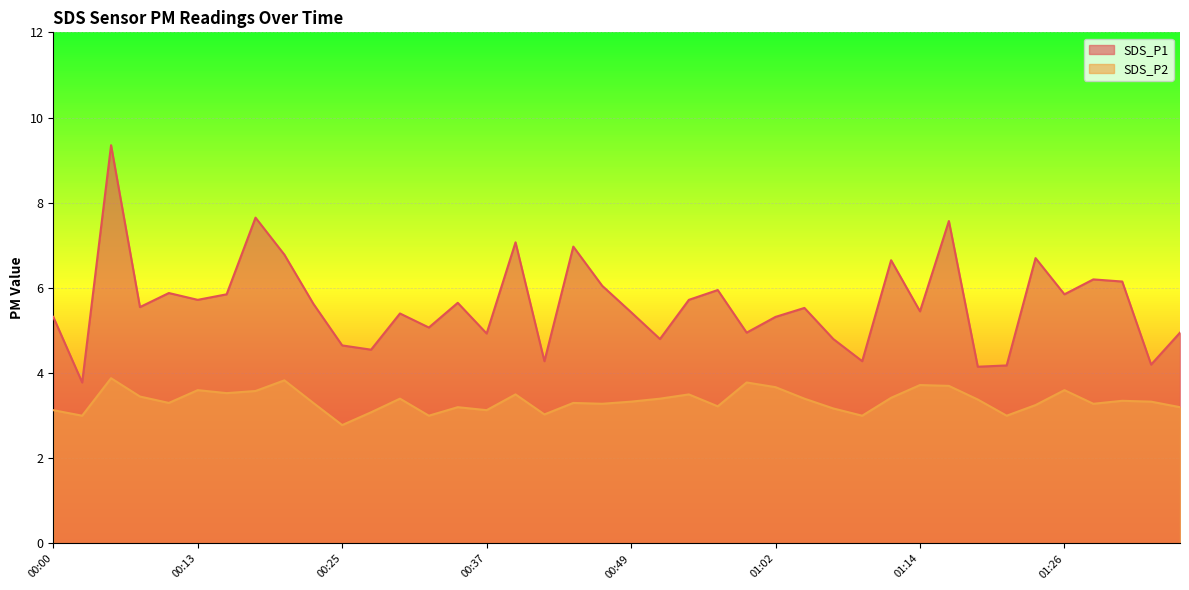

At which label does SDS_P1 reach its minimum?

00:03